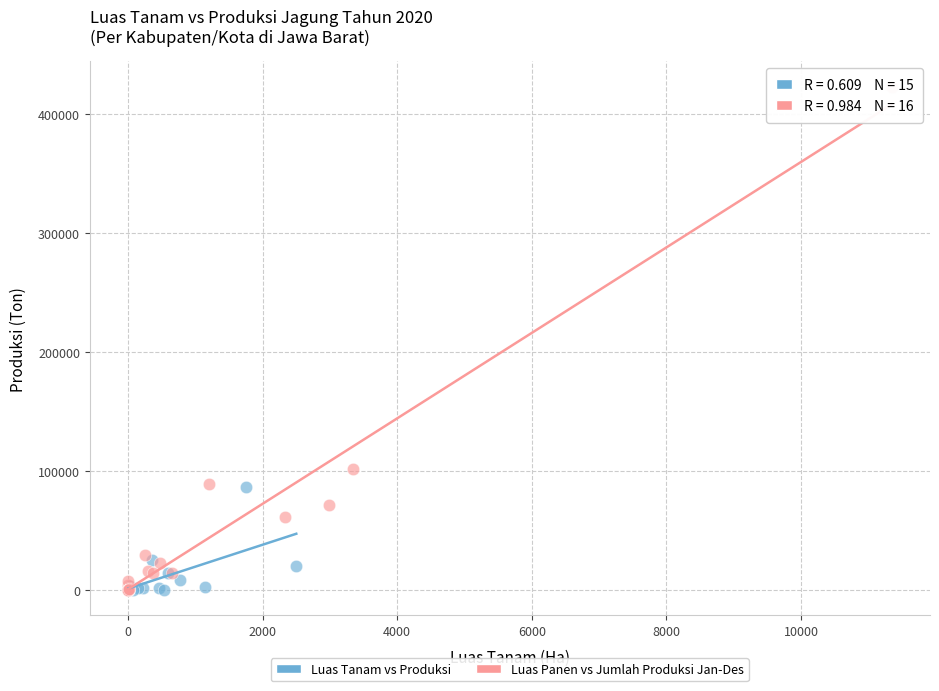

Which series reaches the maximum Y coordinate?

Luas Panen vs Jumlah Produksi Jan-Des